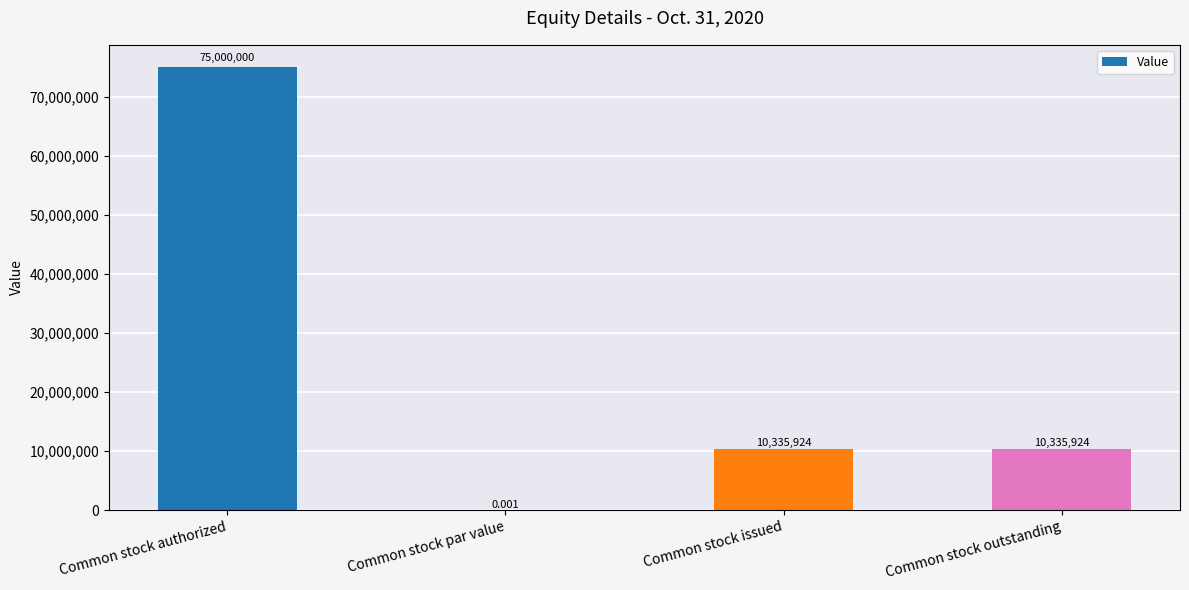

Does the chart contain stacked bars?

No